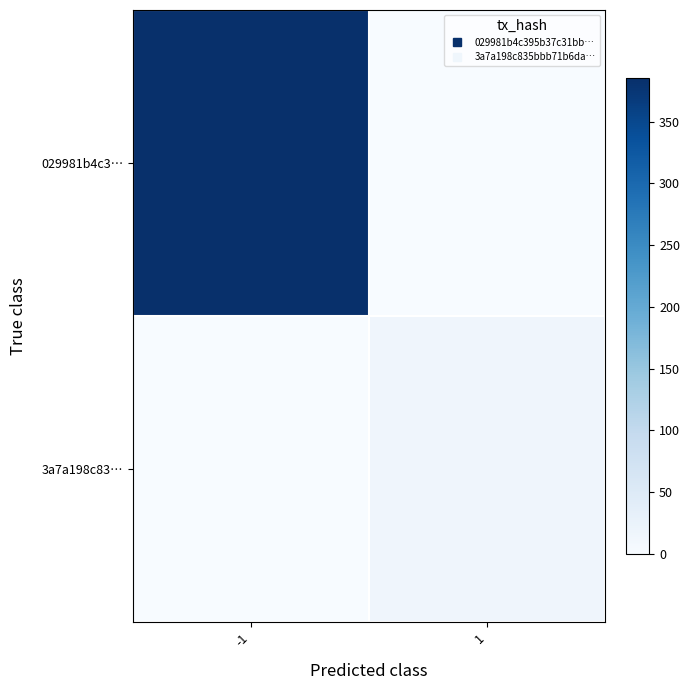

Rank the series at 1 from lowest to highest value.

029981b4c3…, 3a7a198c83…